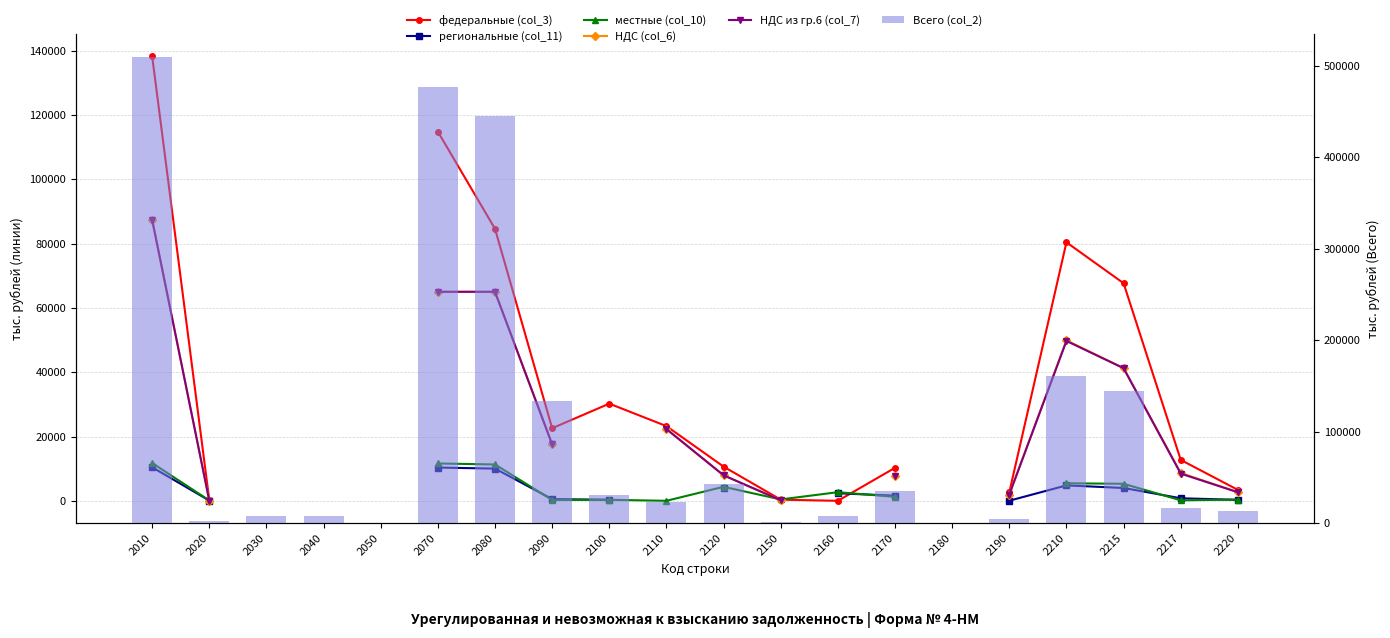

Between 2110 and 2090, which is larger?

2110